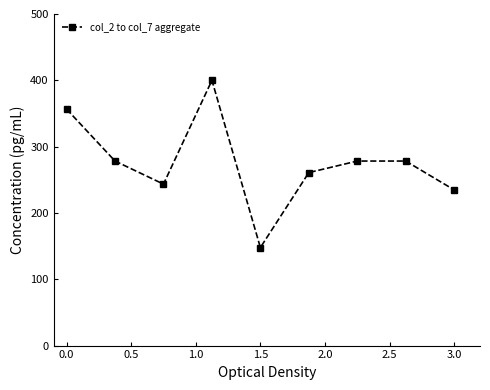

What is the smallest value displayed?

147.8